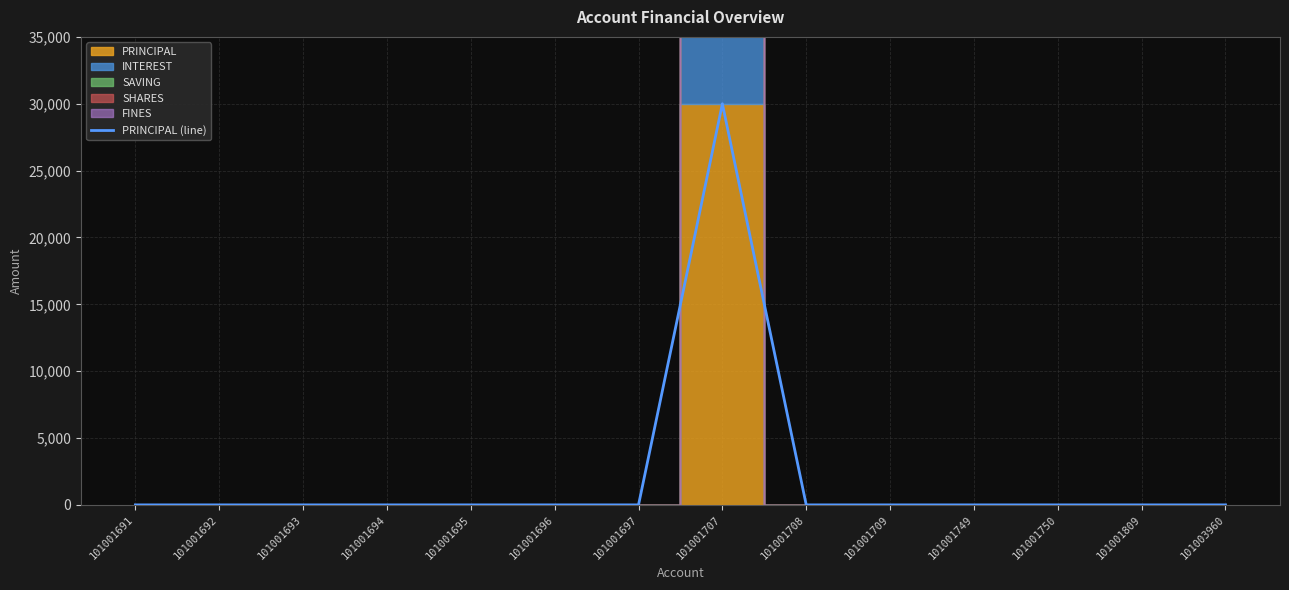

List the labels in order of value, smallest first.

101001691, 101001692, 101001693, 101001694, 101001695, 101001696, 101001697, 101001708, 101001709, 101001749, 101001750, 101001809, 101003960, 101001707